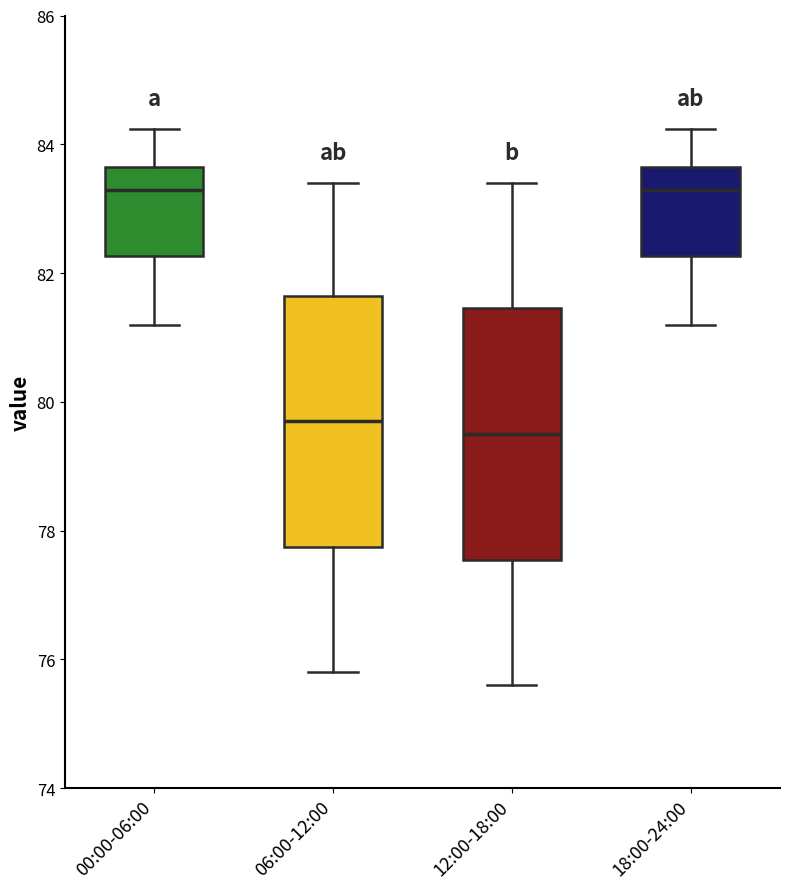

Reading left to right, read every box against the y-axis: the position of its median line, the range the box covers, and the ends of its whiskers. The values are not printed on the chart, so give them approximately, as read against the axis.

00:00-06:00: median 83.2, box 82.2 to 83.6, whiskers 81.2 to 84.2
06:00-12:00: median 79.8, box 77.8 to 81.6, whiskers 75.8 to 83.4
12:00-18:00: median 79.6, box 77.6 to 81.4, whiskers 75.6 to 83.4
18:00-24:00: median 83.2, box 82.2 to 83.6, whiskers 81.2 to 84.2